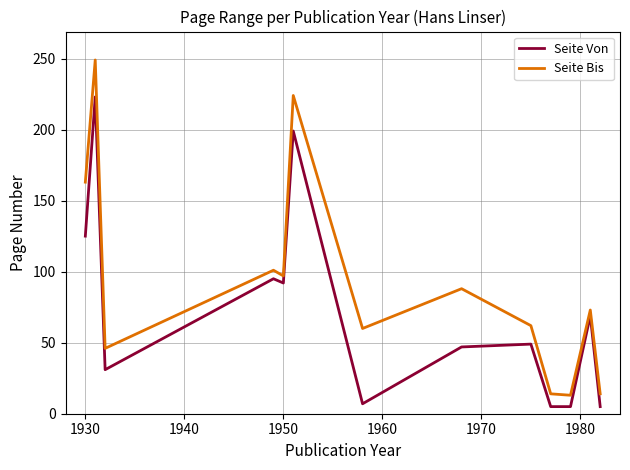

What is the sum of all Seite Von values?

952